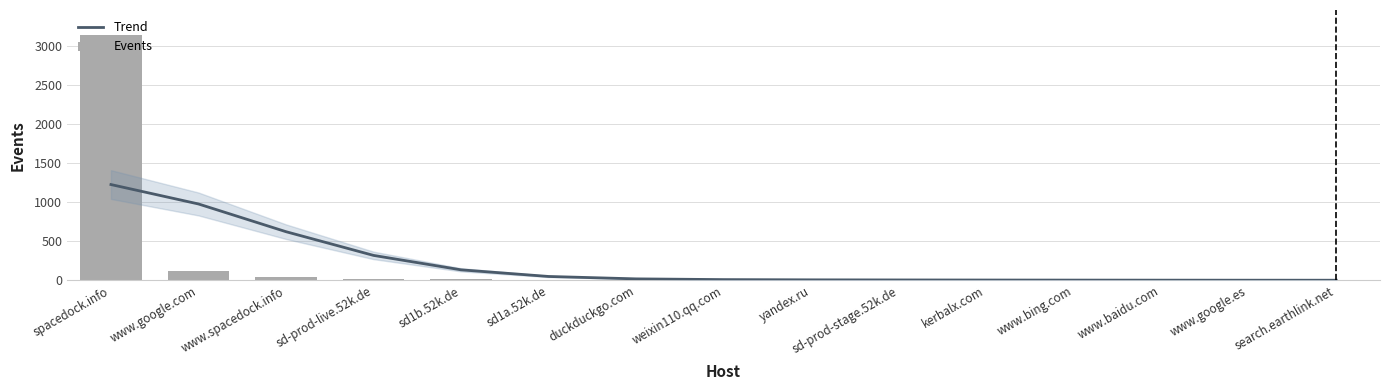

How many data points in Trend are above 9?

8